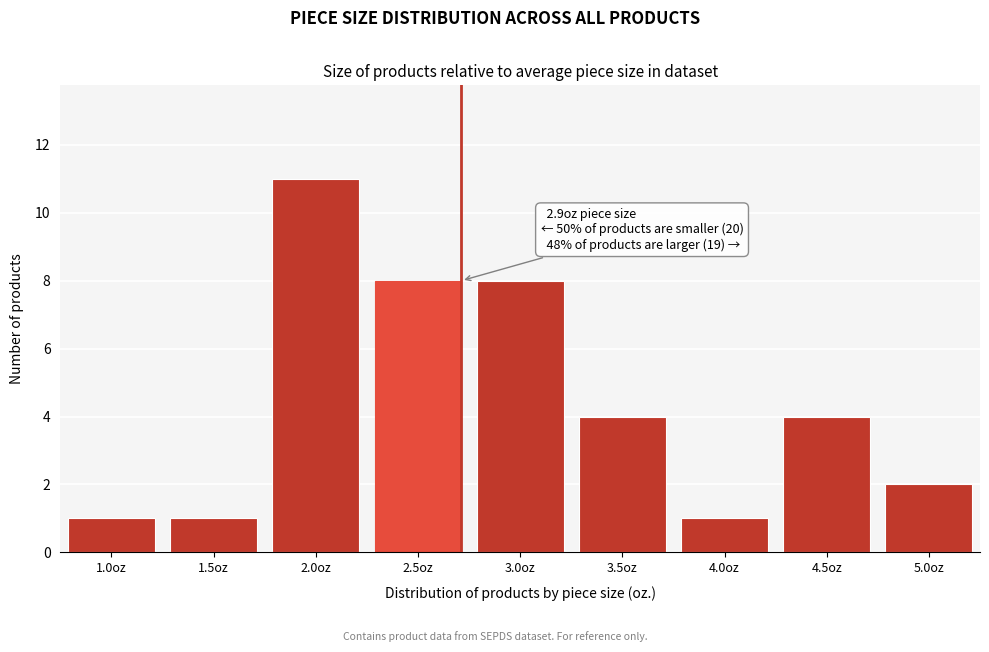

Reading left to right, list all the values displayed in this chart.

1.0oz=1	1.5oz=1	2.0oz=11	2.5oz=8	3.0oz=8	3.5oz=4	4.0oz=1	4.5oz=4	5.0oz=2